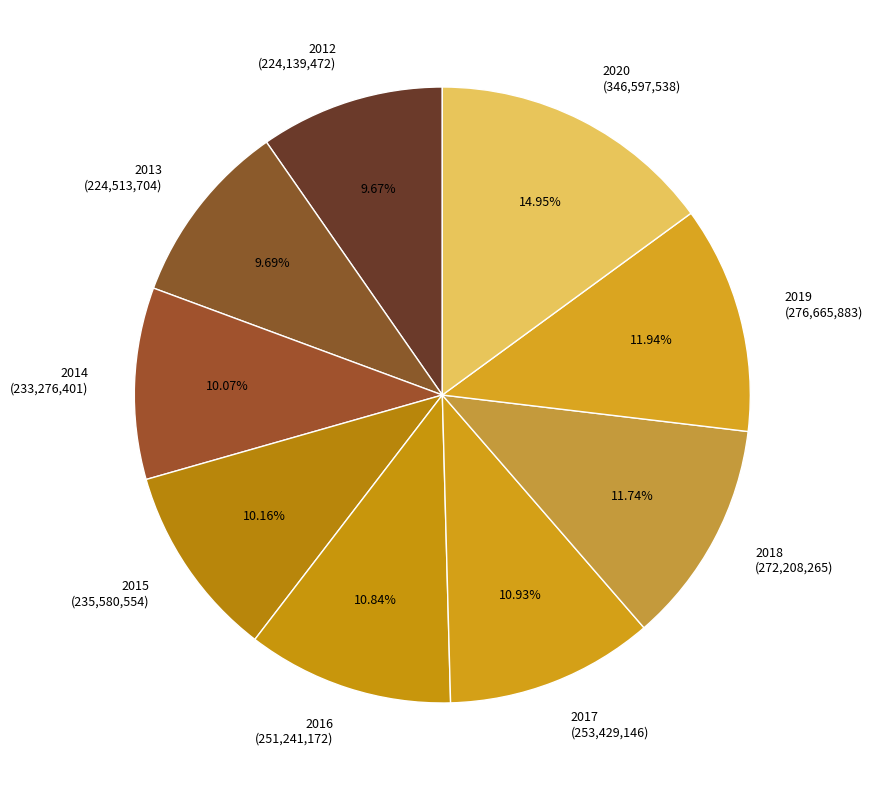

To the nearest percent, what portion does 2018 represent?

12%